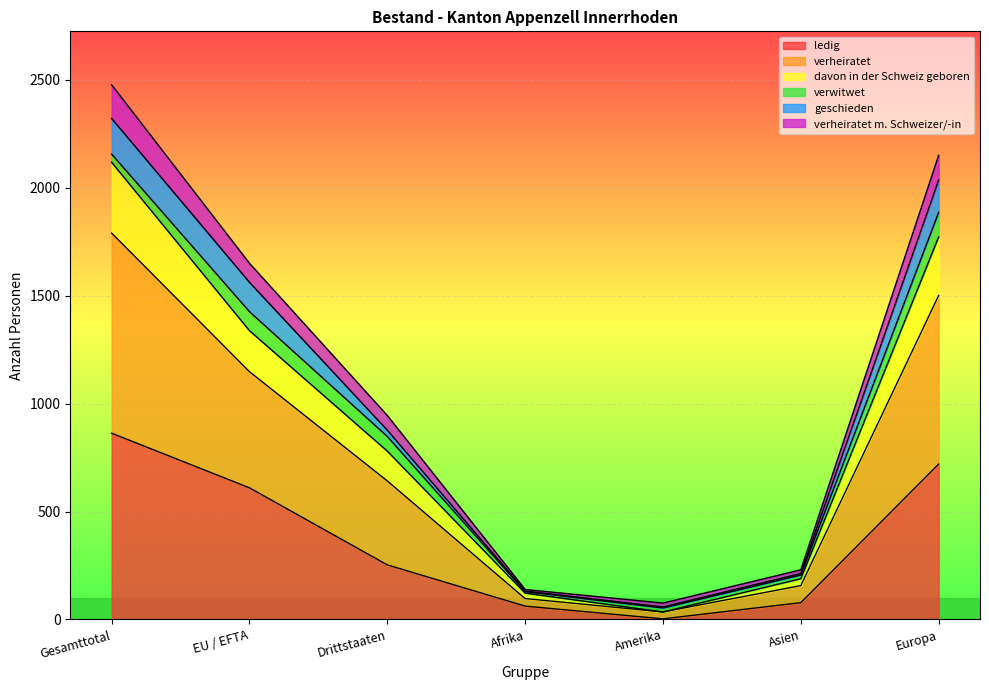

True or false: verheiratet m. Schweizer/-in has more than 1 points higher than both neighbors.

False